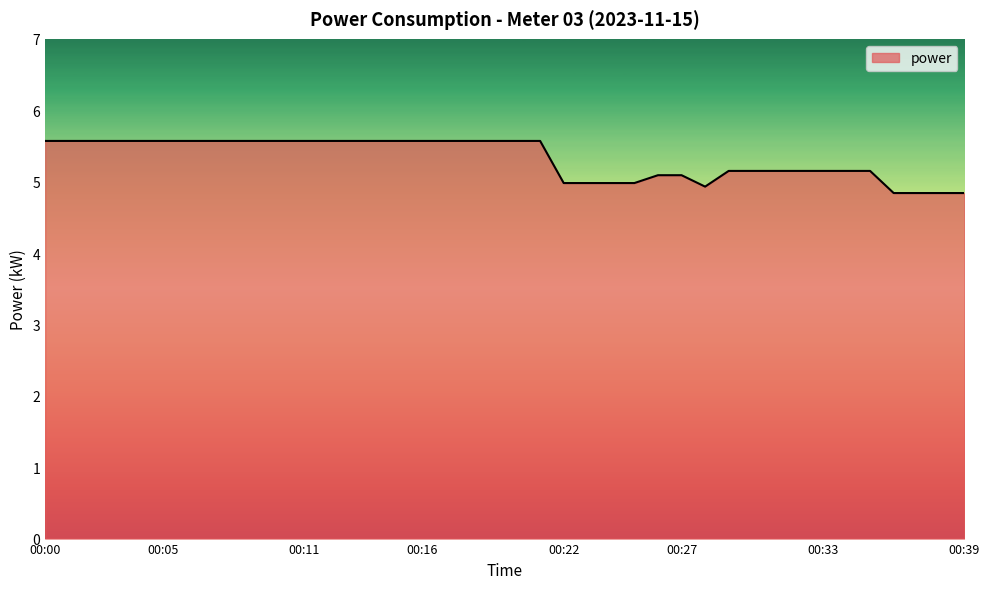

What is the difference between the maximum and minimum values?

0.7